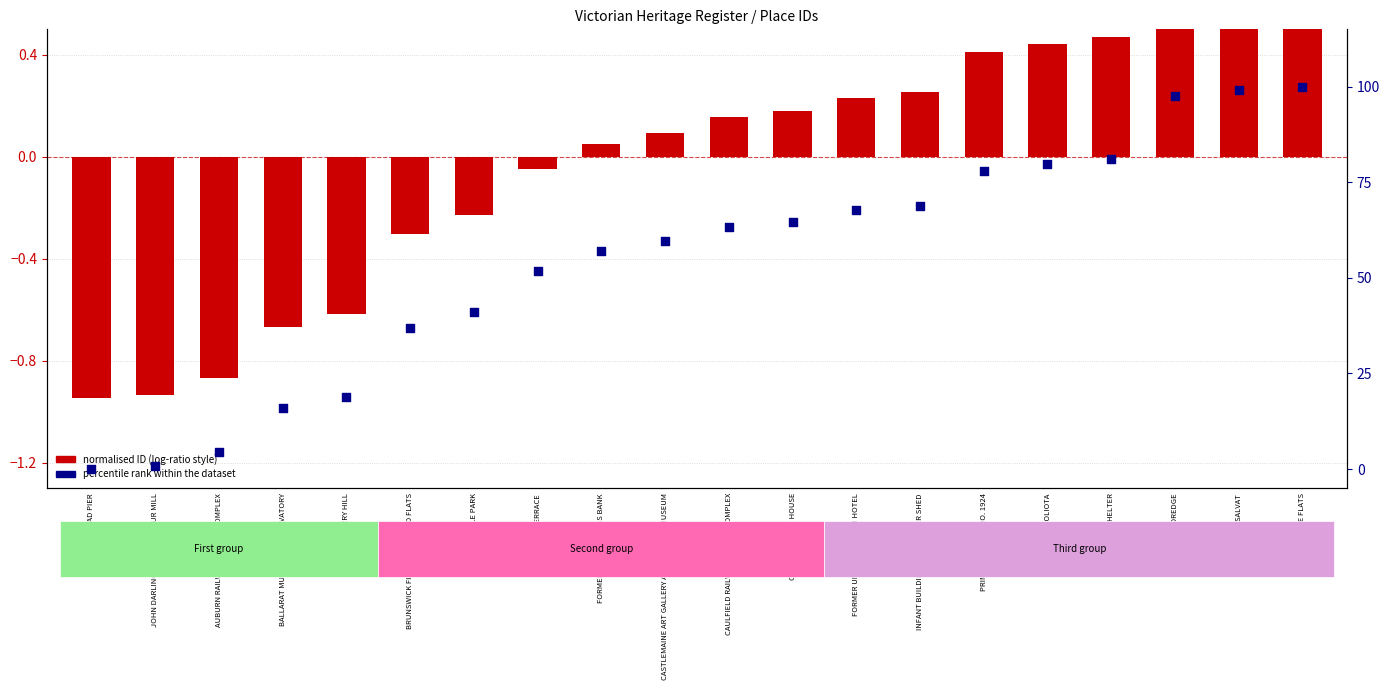

At which category is the sum across all series the highest?

WINDERMERE FLATS